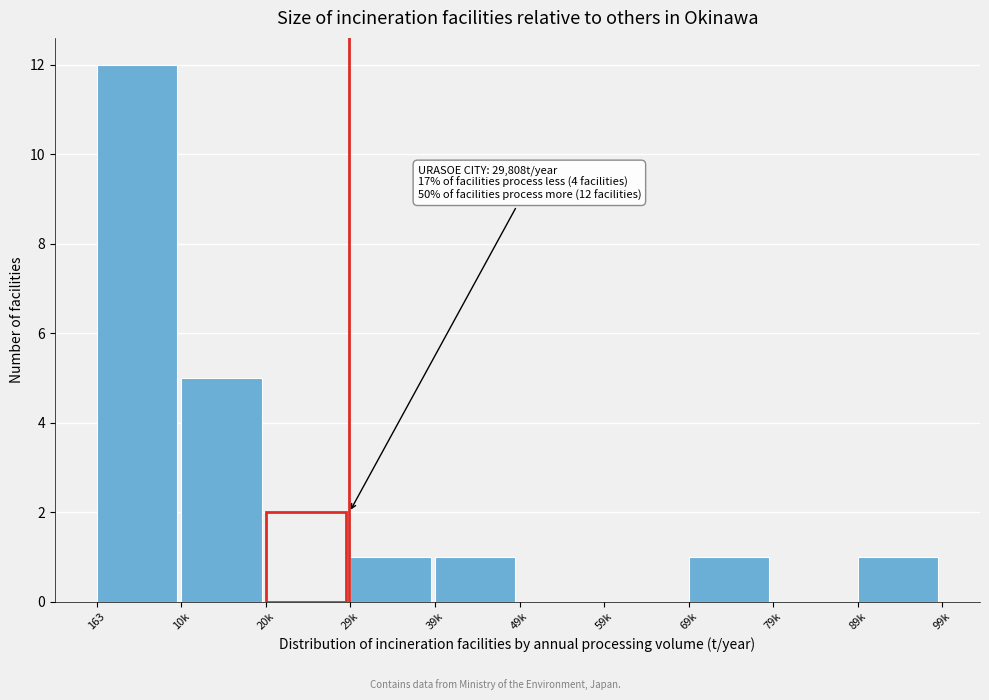

Reading right to left, list all the values displayed in this chart.

89k=1	79k=0	69k=1	59k=0	49k=0	39k=1	29k=1	20k=2	10k=5	163=12